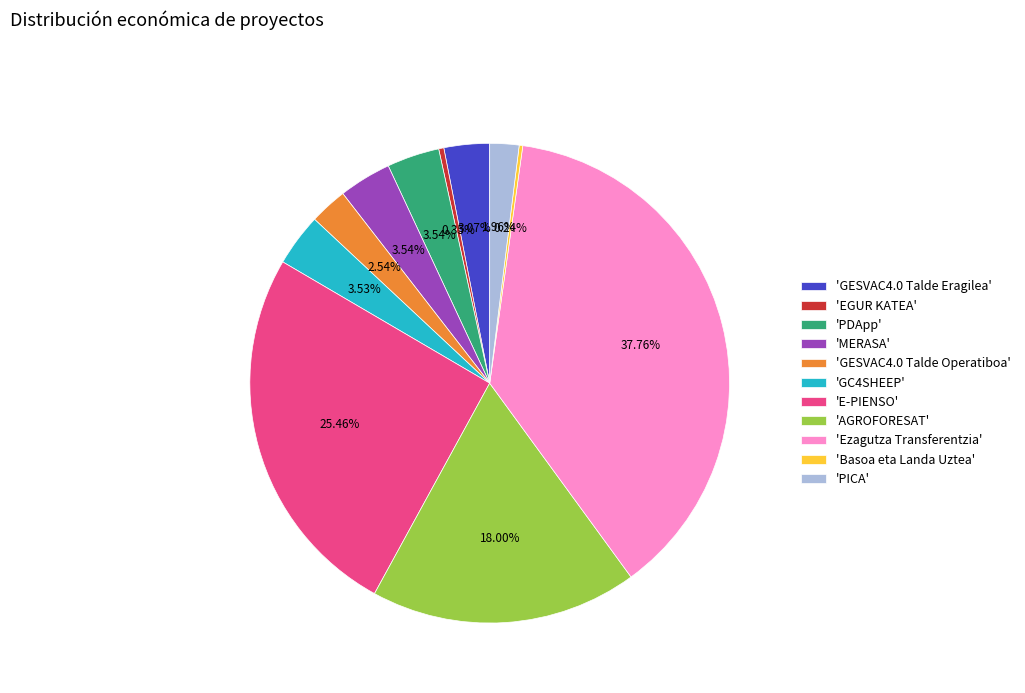

Which slice is the largest?

'Ezagutza Transferentzia'